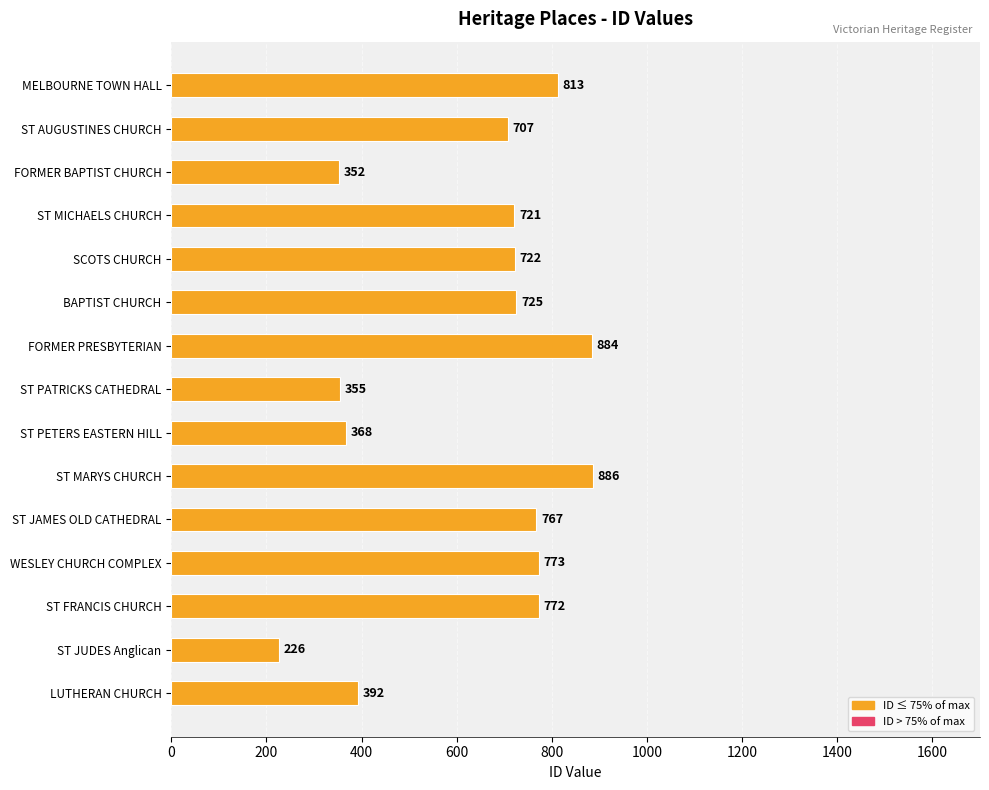

Rank the categories by value from lowest to highest.

ST JUDES Anglican, FORMER BAPTIST CHURCH, ST PATRICKS CATHEDRAL, ST PETERS EASTERN HILL, LUTHERAN CHURCH, ST AUGUSTINES CHURCH, ST MICHAELS CHURCH, SCOTS CHURCH, BAPTIST CHURCH, ST JAMES OLD CATHEDRAL, ST FRANCIS CHURCH, WESLEY CHURCH COMPLEX, MELBOURNE TOWN HALL, FORMER PRESBYTERIAN, ST MARYS CHURCH